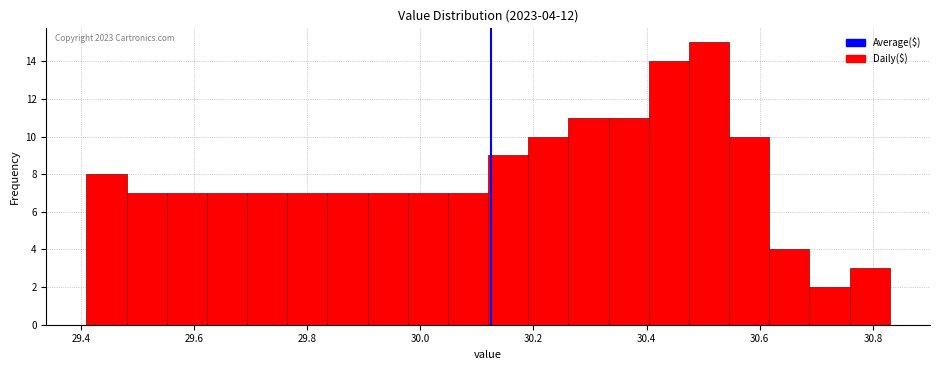

Around what value on the x-axis is the tallest bar? Give the approximate position of its centre, as read against the axis.

30.52